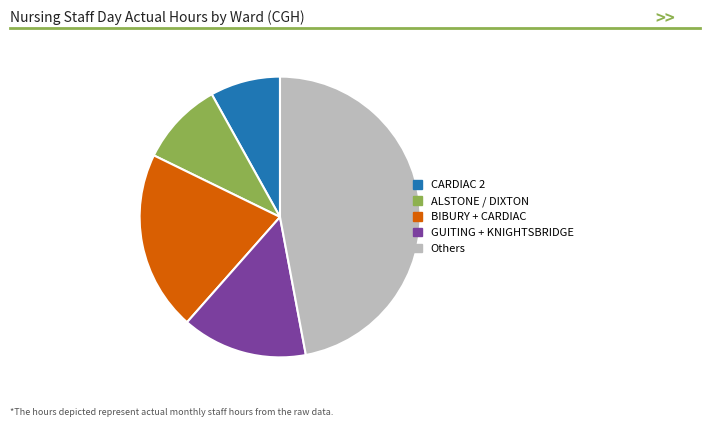

Is the sum of CARDIAC 2 and ALSTONE / DIXTON greater than half?

No